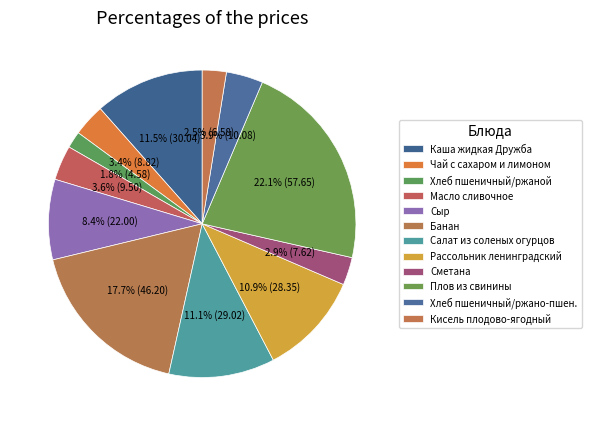

Count the number of slices in the pie.

12